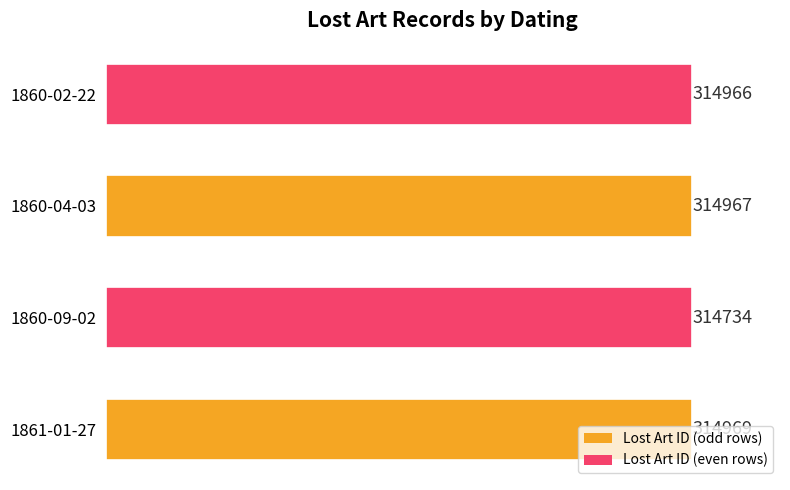

The value at 1860-09-02 is 129346. True or false?

False